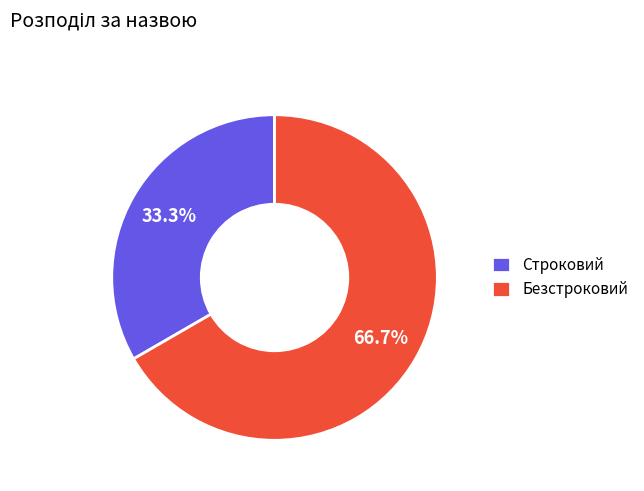

Which slice is the largest?

Безстроковий